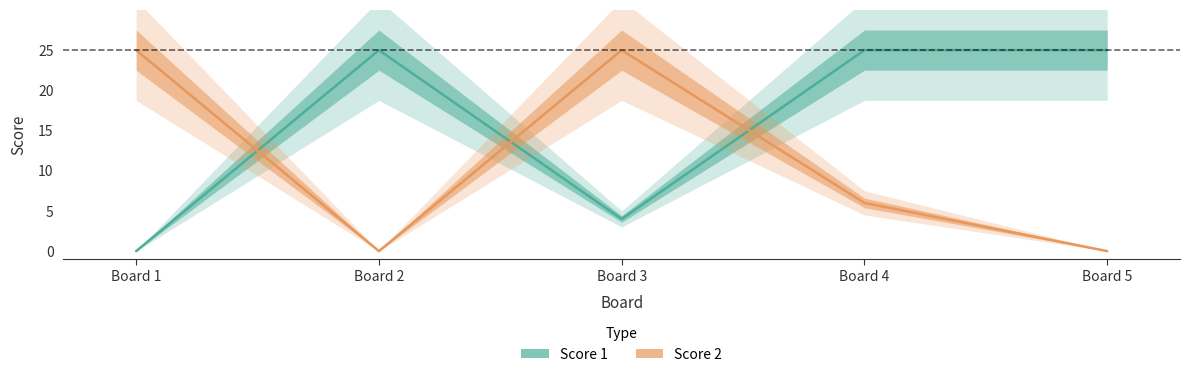

What is the difference between the highest and lowest values at Board 5?

25